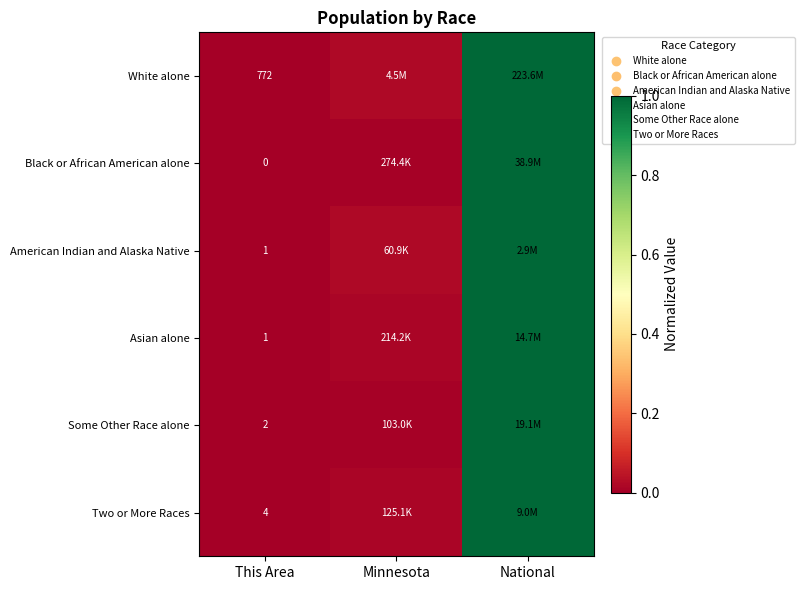

At how many categories does at least one series exceed 0?

2